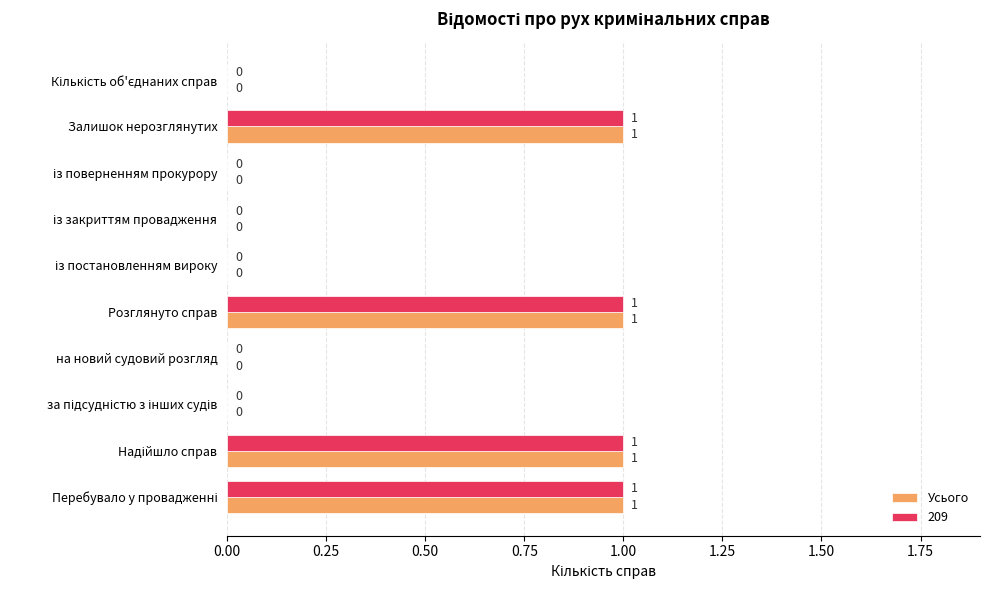

How many values in 209 are above zero?

4